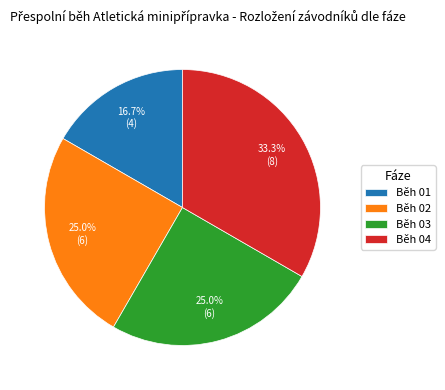

To the nearest percent, what is the combined percentage of Běh 04 and Běh 02?

58%